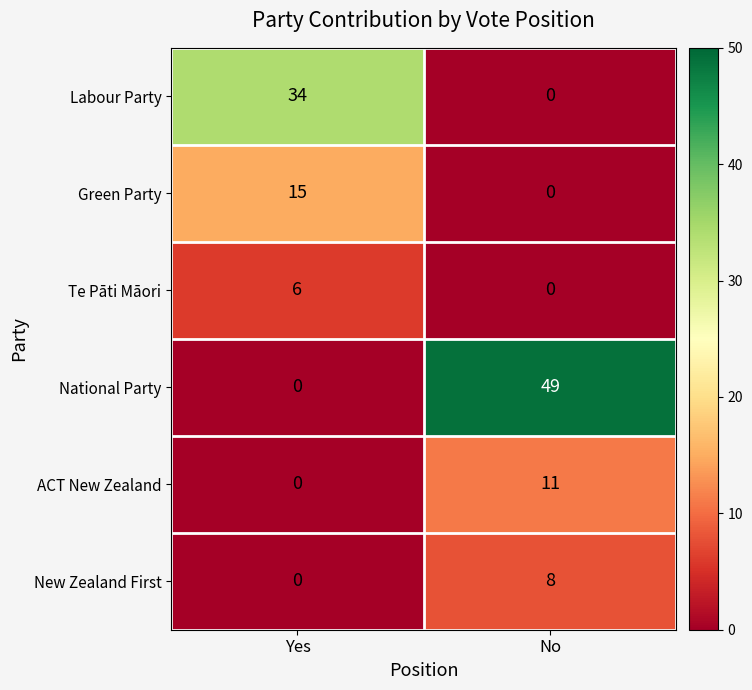

Which label corresponds to the largest value in the chart?

No